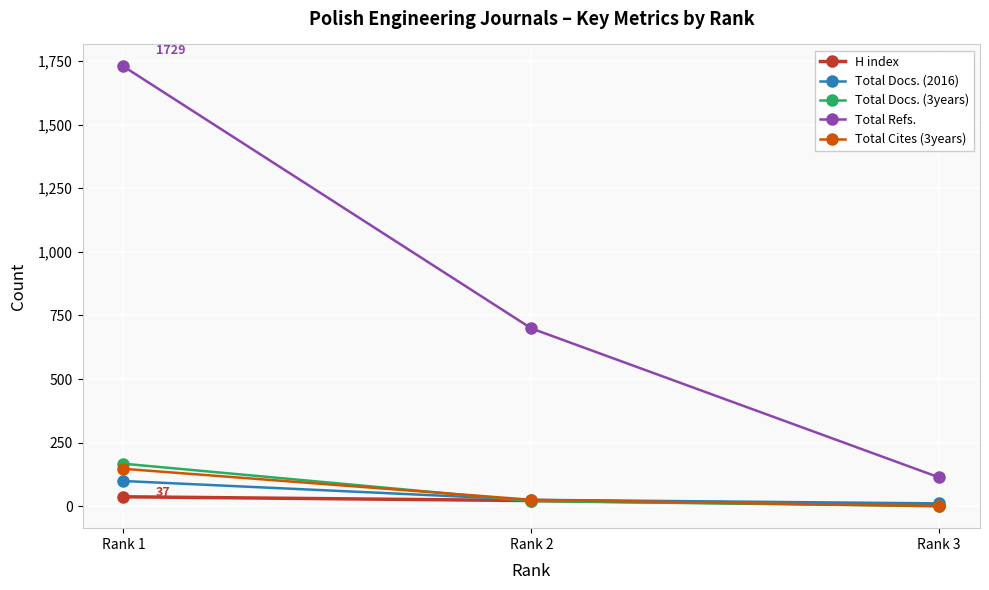

Between Rank 1 and Rank 3, which series saw the biggest shift?

Total Refs.